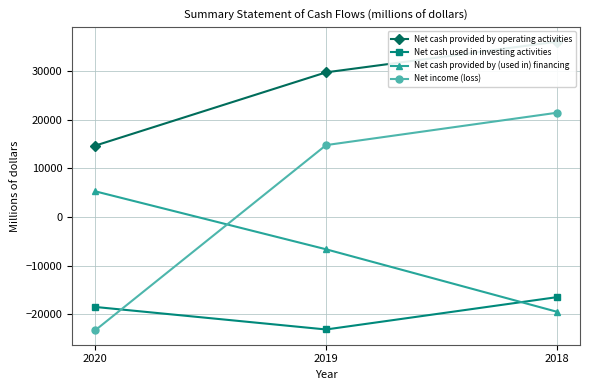

Reading right to left, what are all the values shown in this chart?

Net cash provided by operating activities: 36014	29716	14668
Net cash used in investing activities: -16446	-23084	-18459
Net cash provided by (used in) financing: -19446	-6618	5285
Net income (loss): 21421	14774	-23251